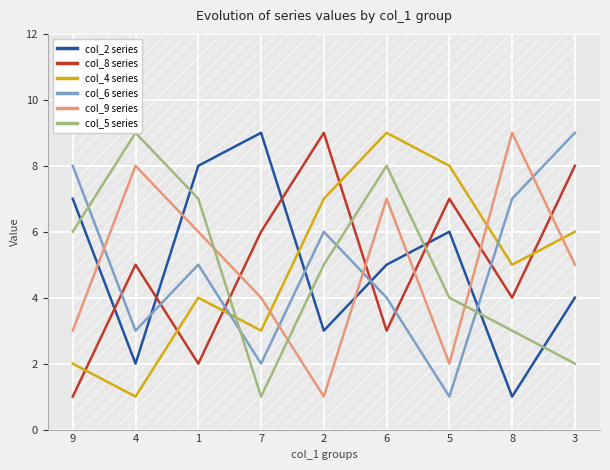

Where is col_5 series nearest to the value 5?

2